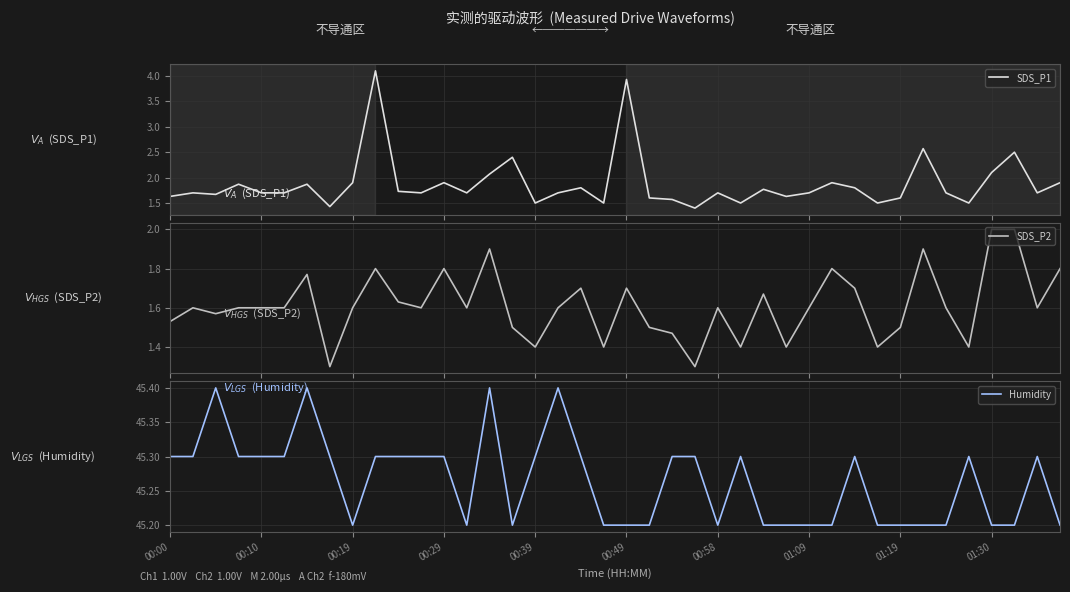

What is the spread (max minus min) of values at 34?

43.6